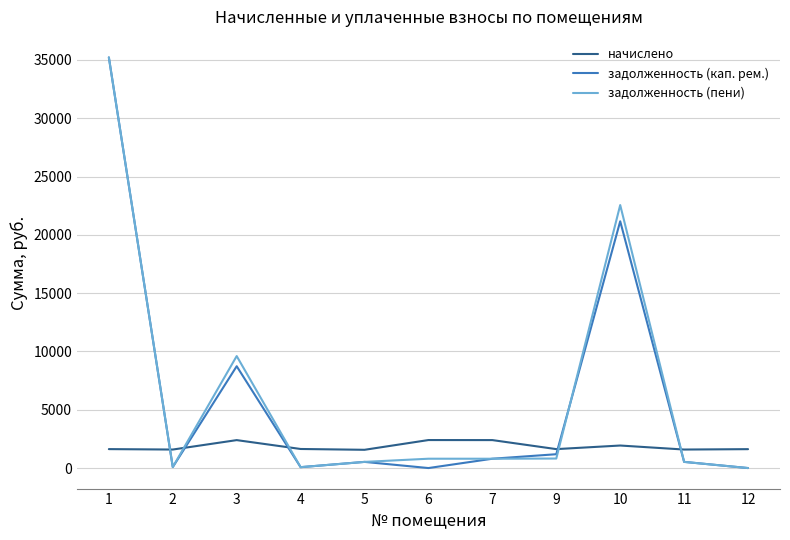

Is this an area chart (filled region under the line)?

No